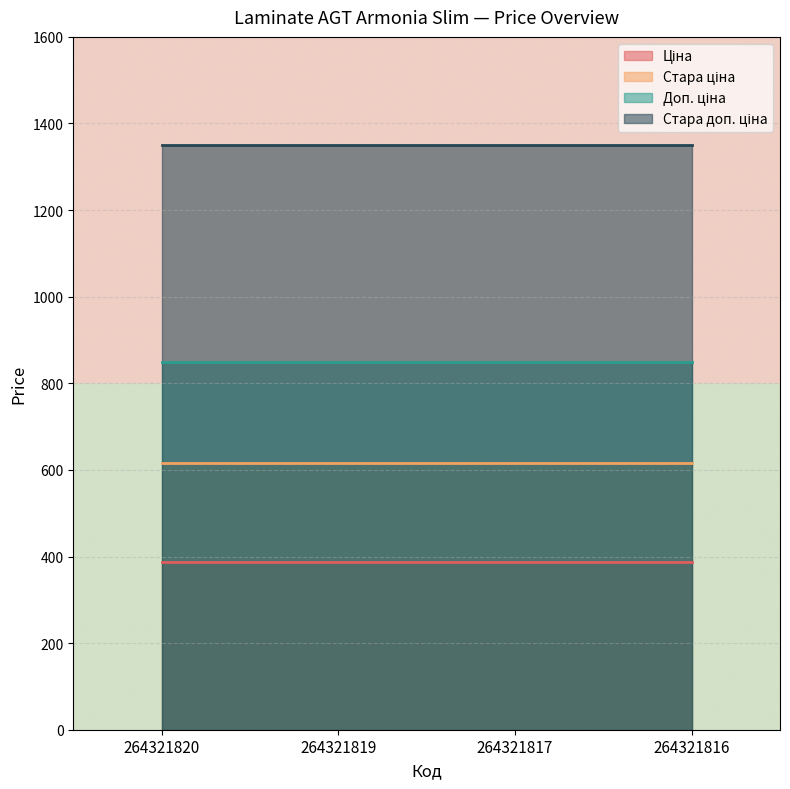

What is the total value across all series at 264321819?

3200.8